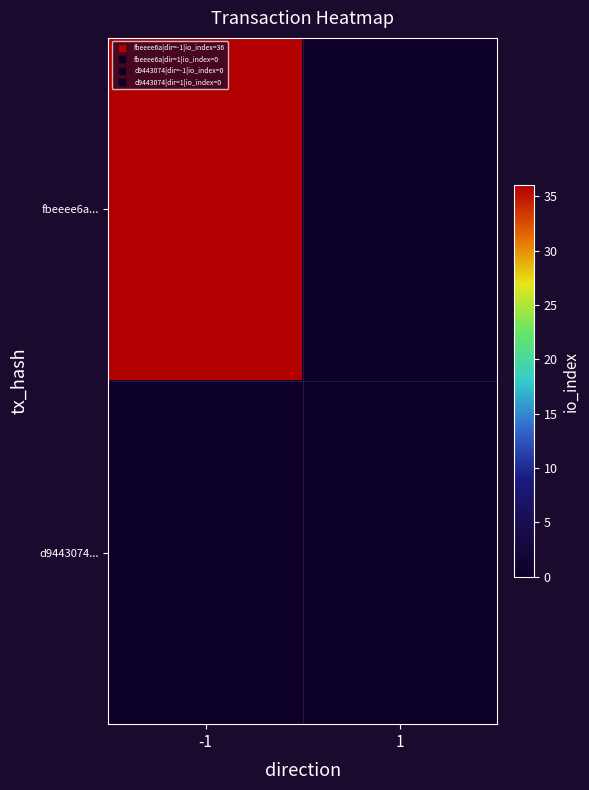

Which has a higher value, -1 or 1?

-1